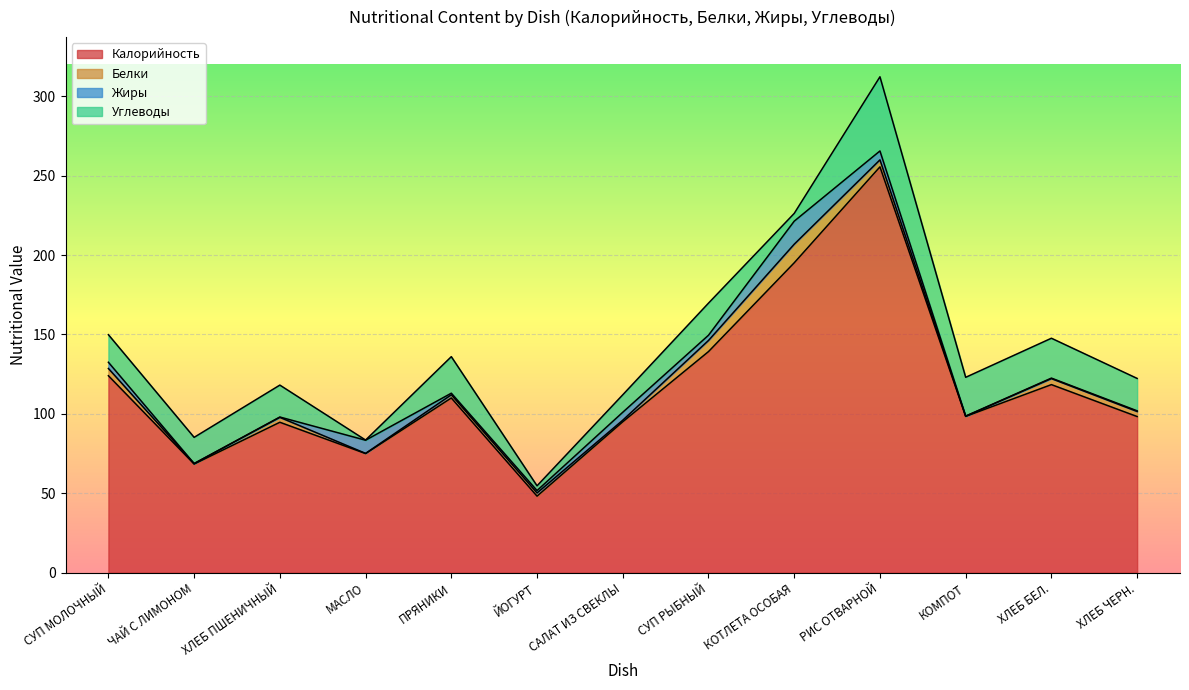

At which label does Калорийность reach its peak?

РИС ОТВАРНОЙ